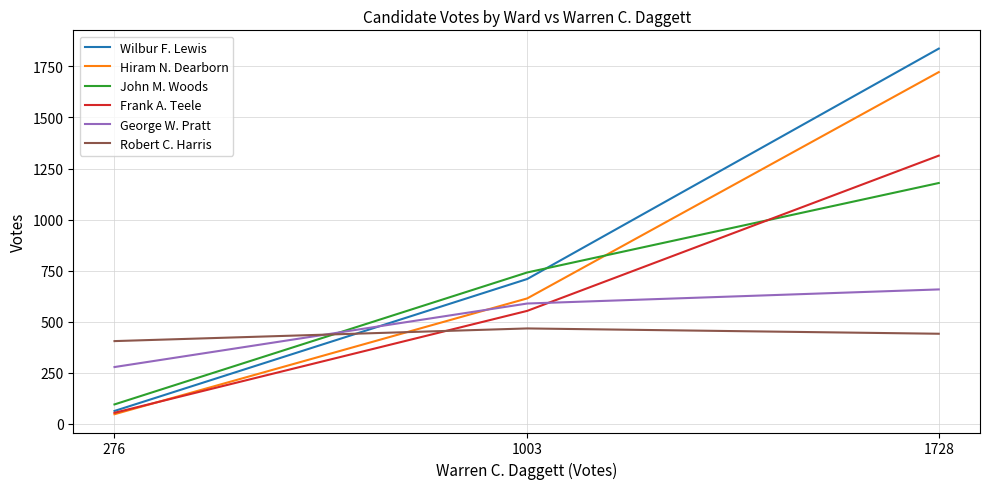

What is the approximate value of George W. Pratt at 1728, to the nearest 10?

660